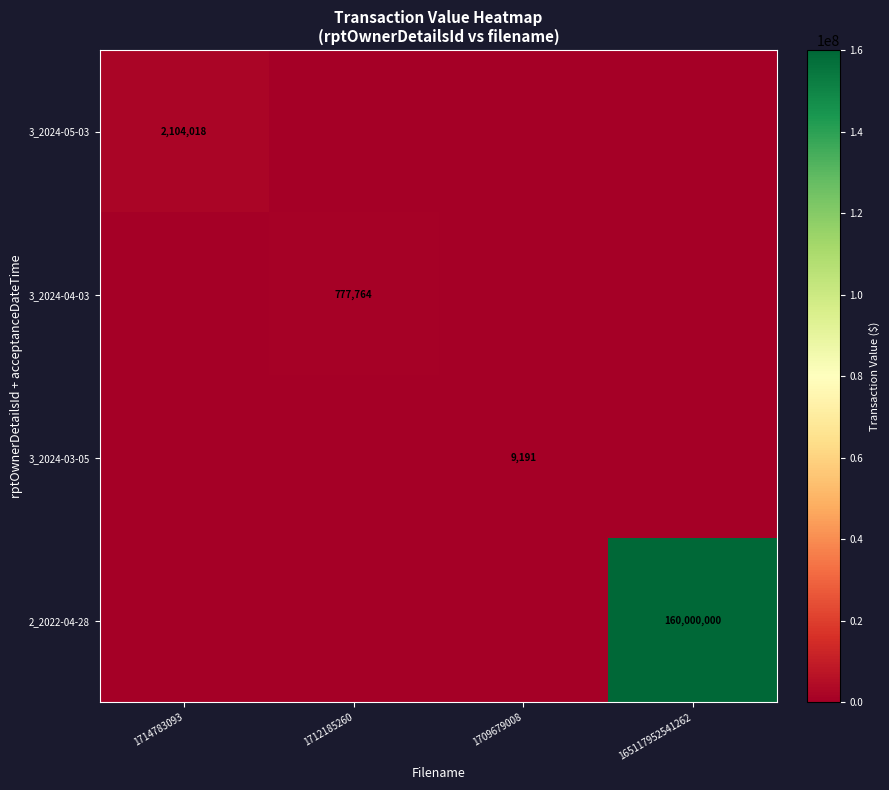

What is the greatest value displayed?

160000000